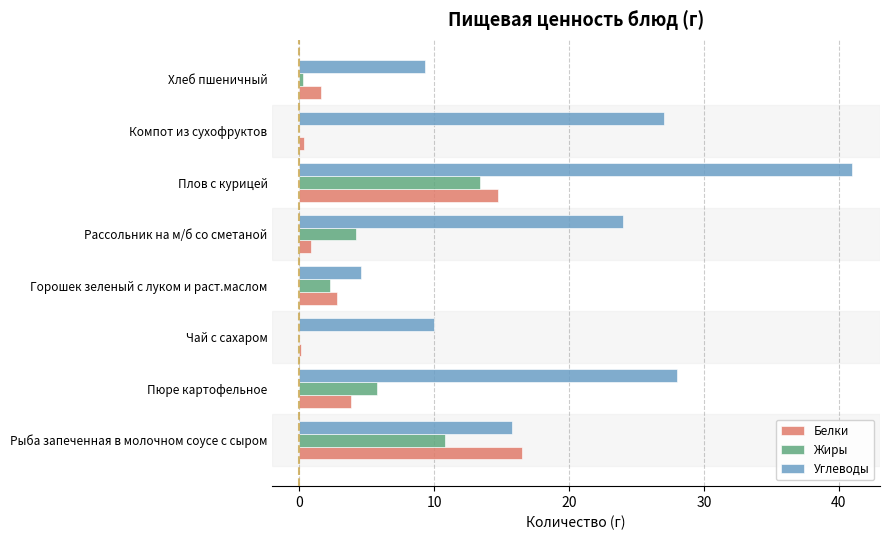

Between Чай с сахаром and Плов с курицей, which series saw the biggest shift?

Углеводы